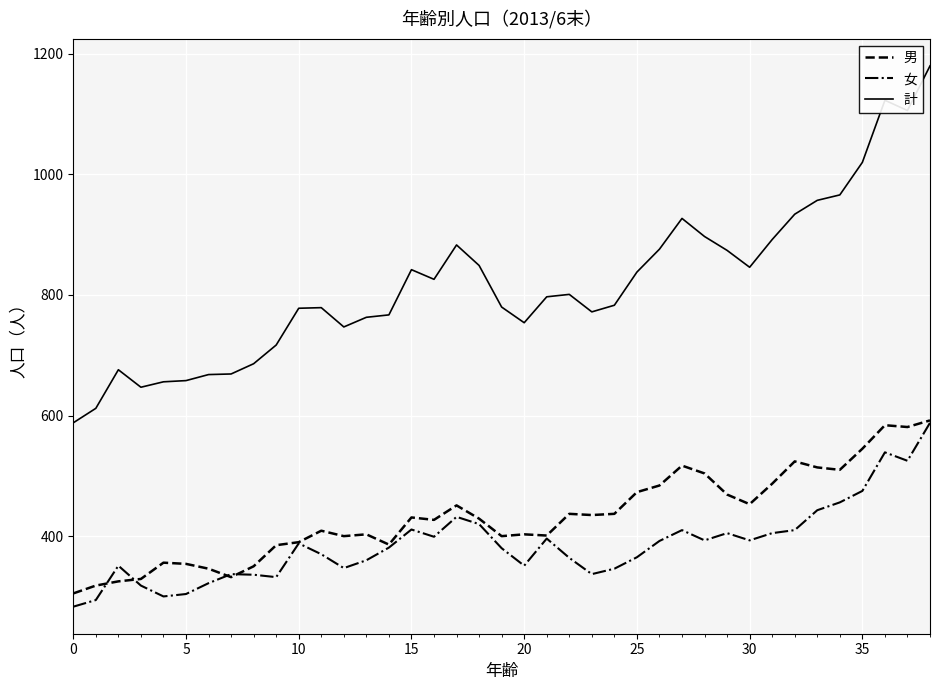

Which series has the widest spread of values?

計